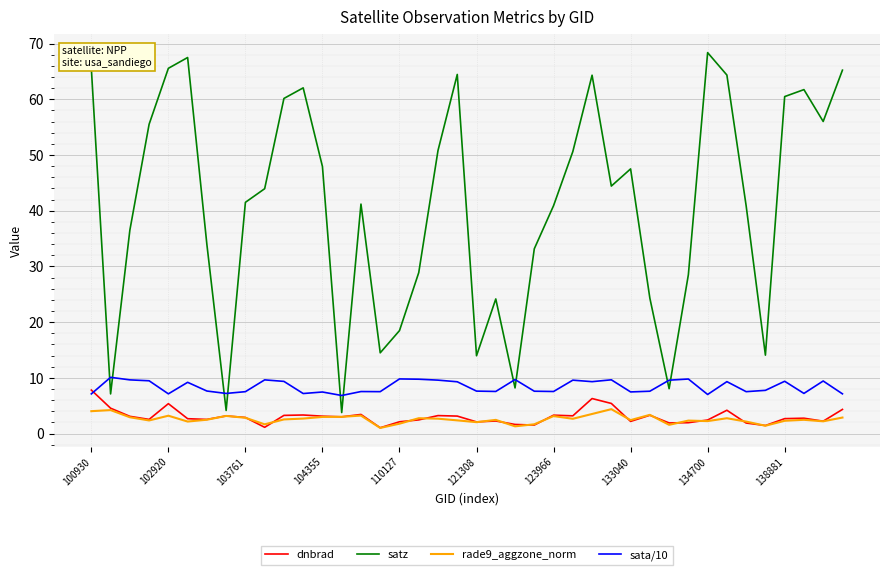

What is the highest value of the sata/10 series?

10.1